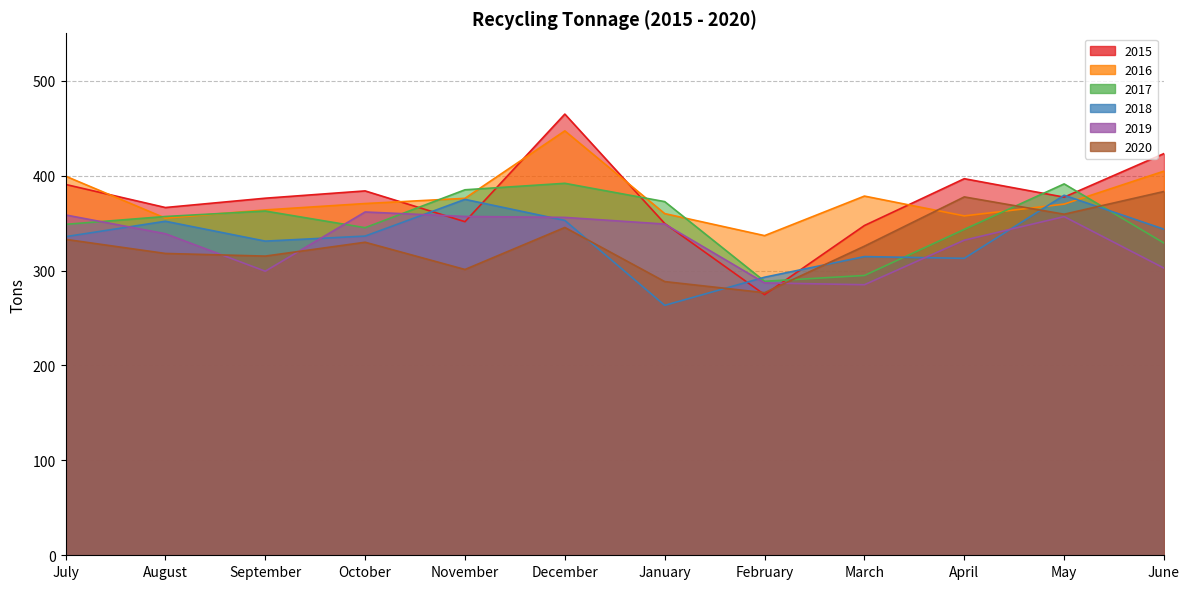

What is the minimum value for 2020?

276.7